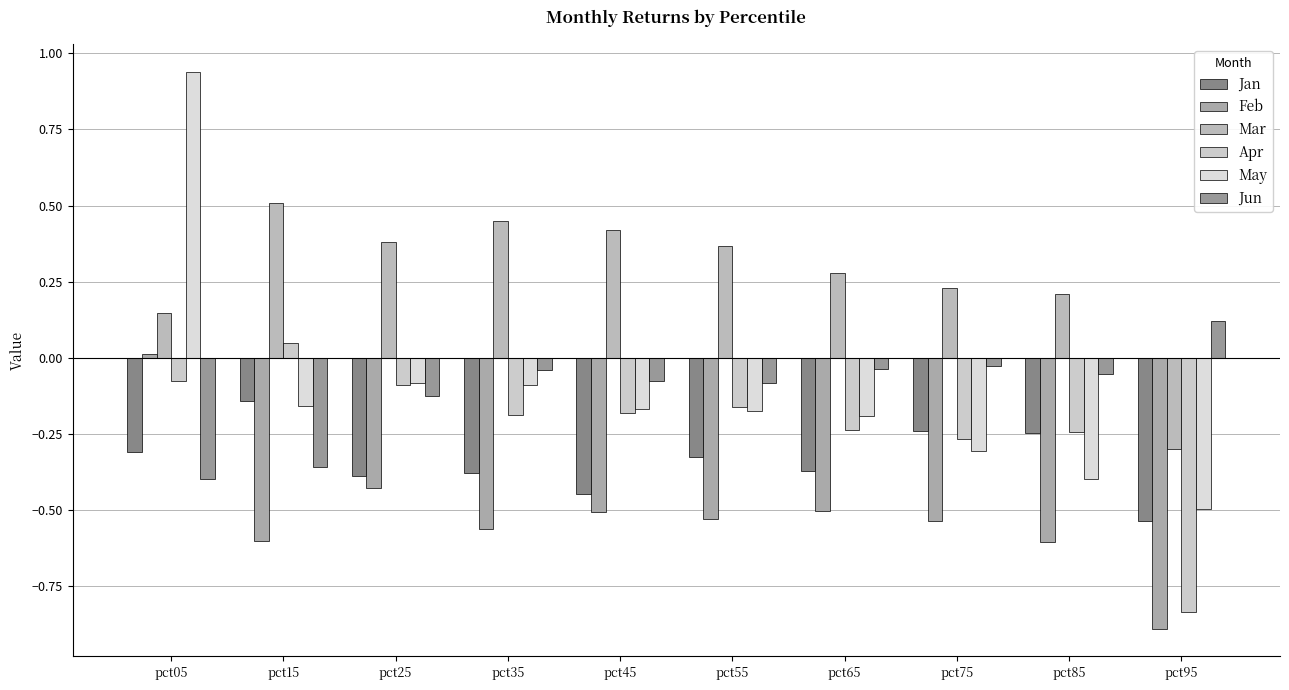

True or false: Mar has a value of -0.3 at pct95.

True